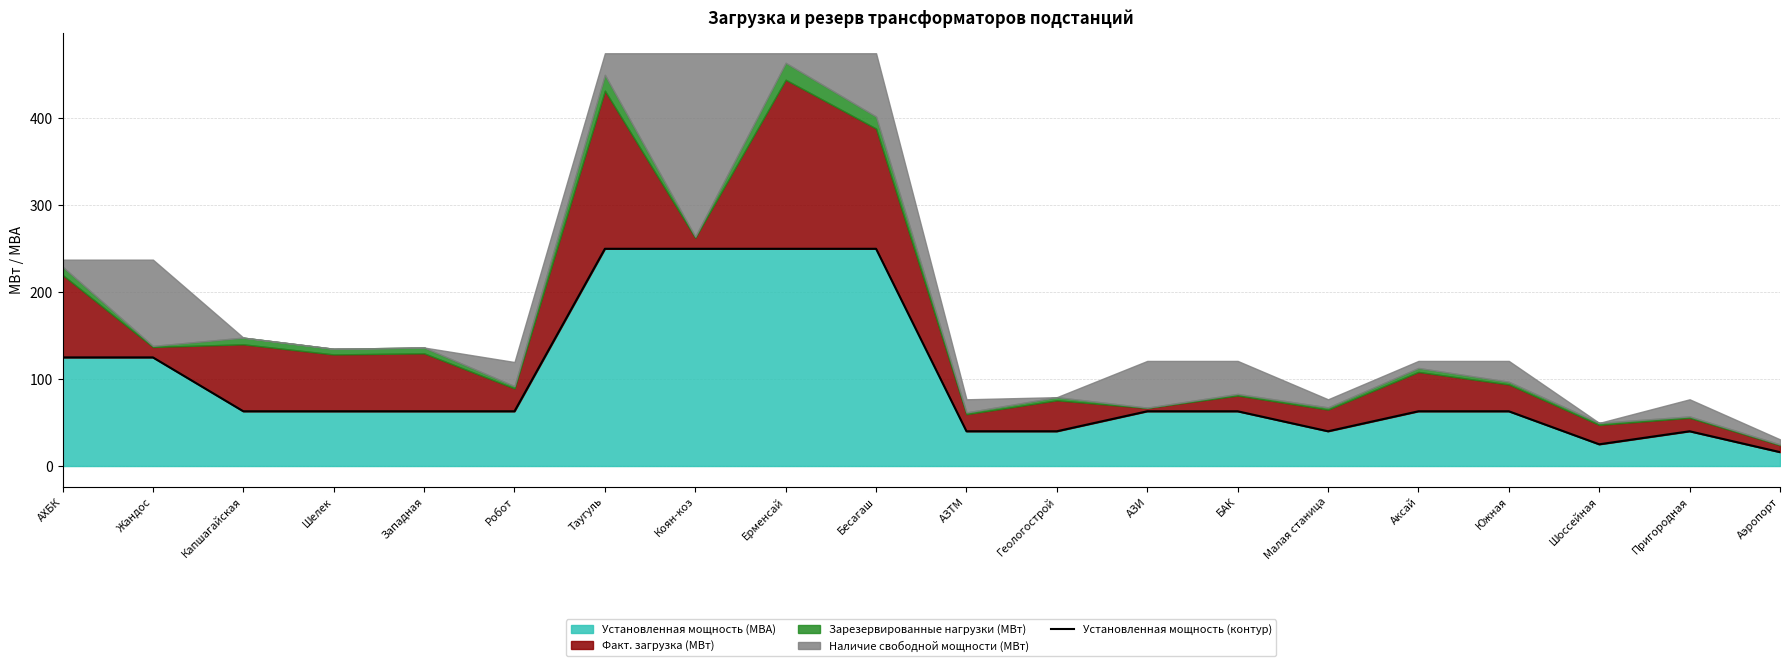

What is the average value?

98